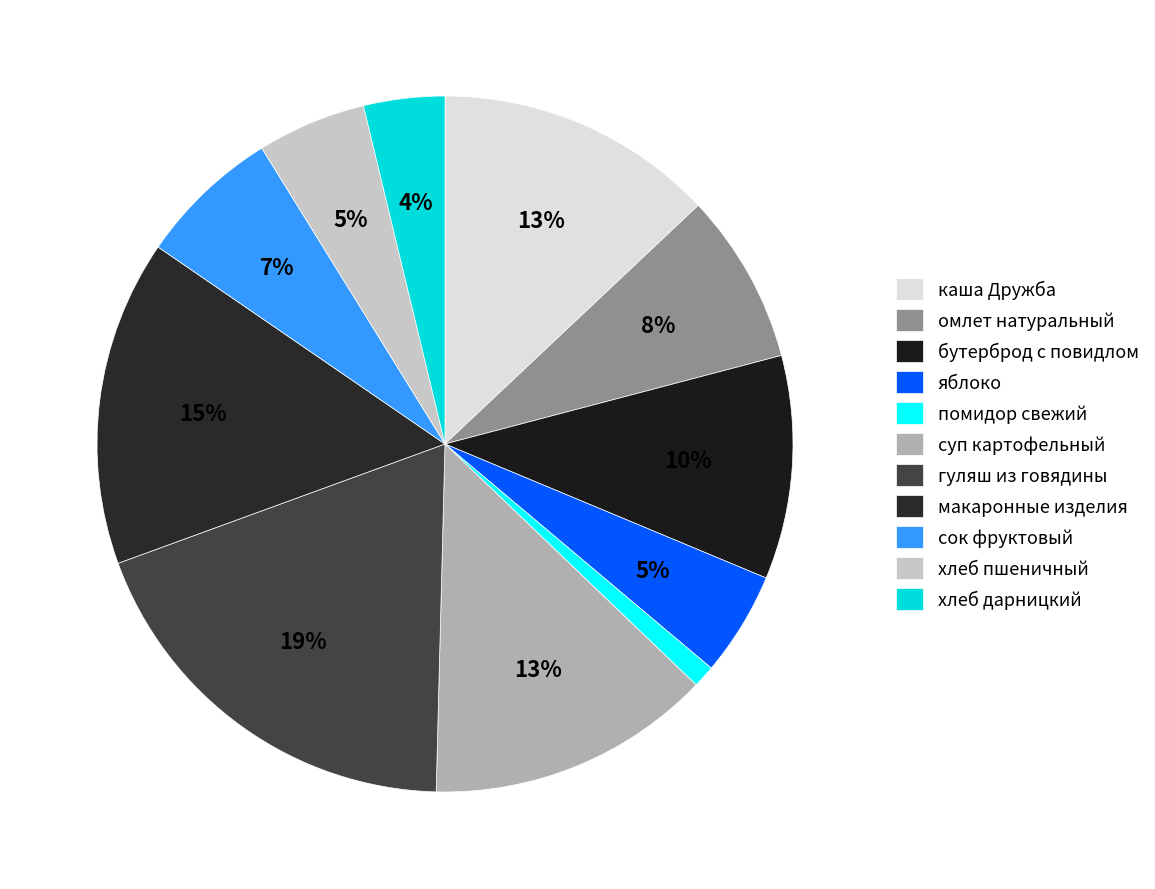

How many segments does this pie chart have?

11